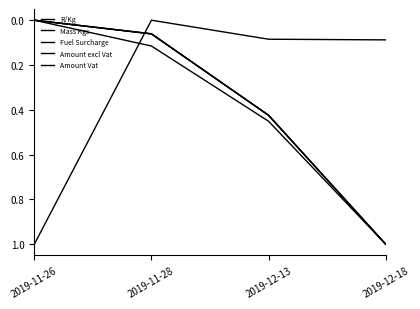

How many lines are shown in the chart?

5